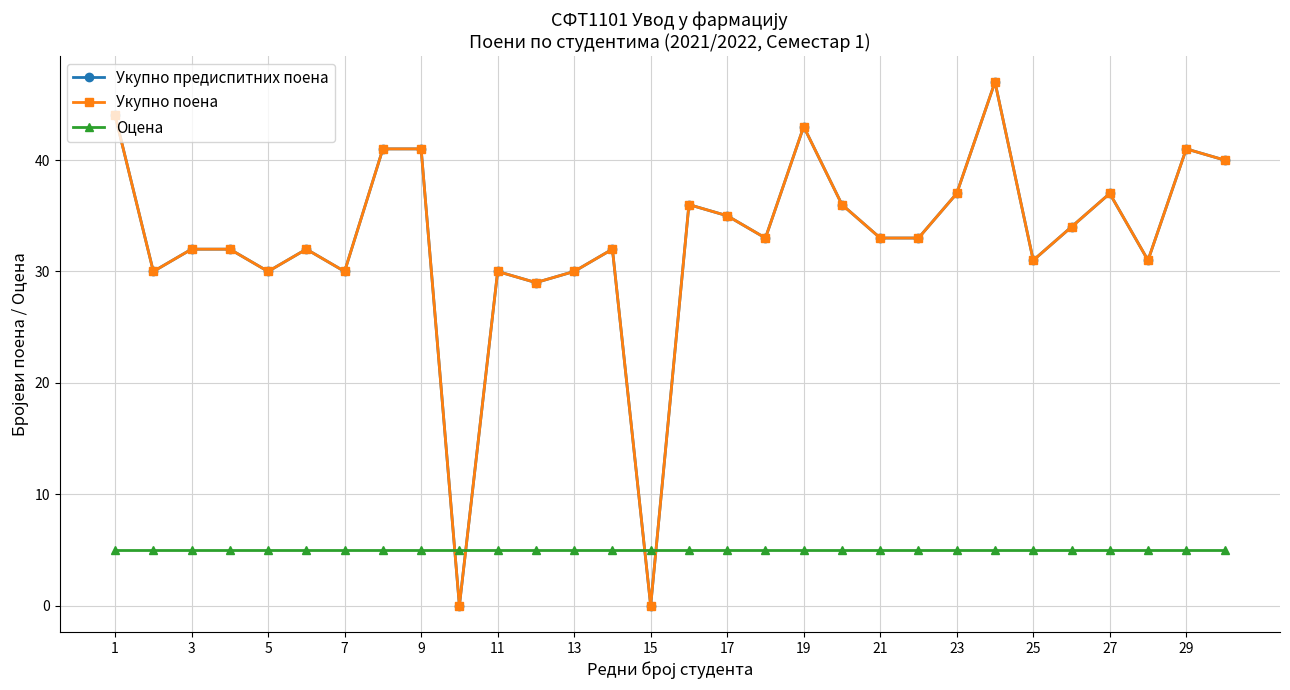

Does the chart have visible grid lines?

Yes